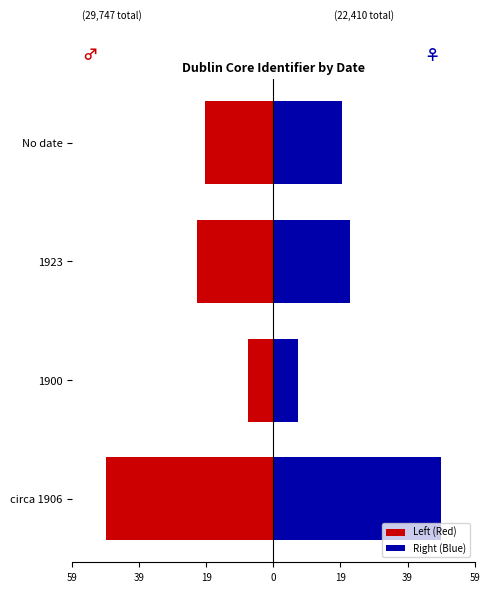

The Right (Blue) series shows 7.4 at 1900. True or false?

True